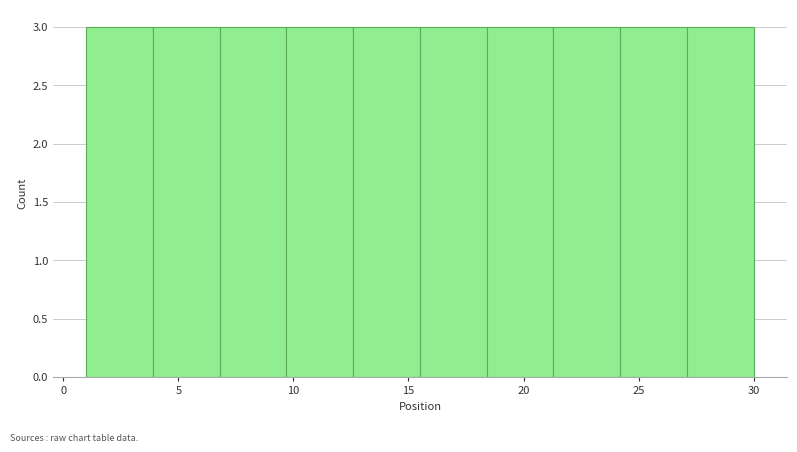

Reading left to right, transcribe this chart: for each bar, give the range it covers on the x-axis and its height. Neither the bar edges nor the heights are printed on the chart, so give them approximately, as read against the axes.

1.0 to 3.9: 3
3.9 to 6.8: 3
6.8 to 9.7: 3
9.7 to 12.6: 3
12.6 to 15.5: 3
15.5 to 18.4: 3
18.4 to 21.3: 3
21.3 to 24.2: 3
24.2 to 27.1: 3
27.1 to 30.0: 3